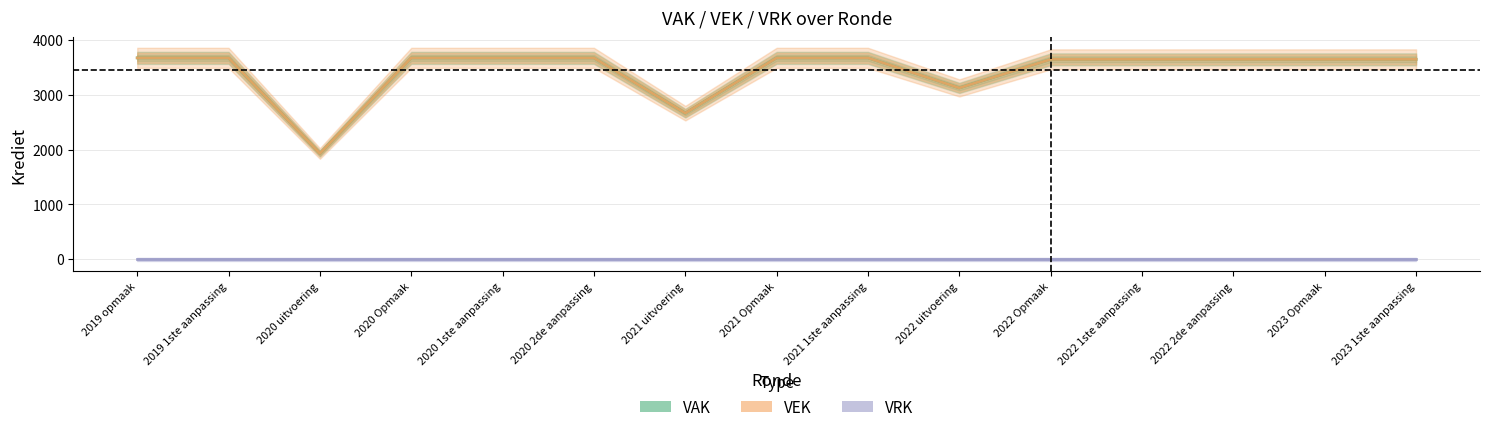

At how many categories does at least one series exceed 1169?

15